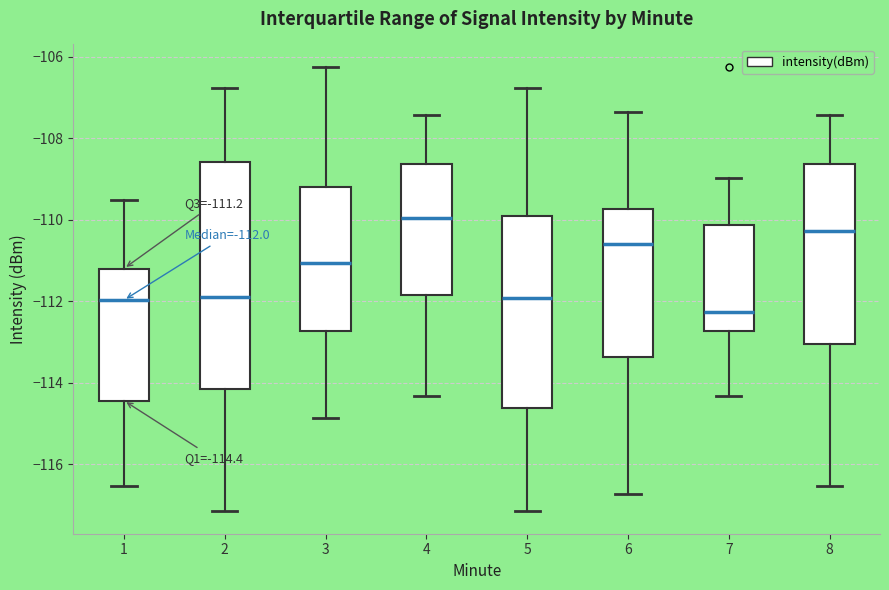

Comparing the boxes themselves (not the whiskers), which one is the tallest?

2